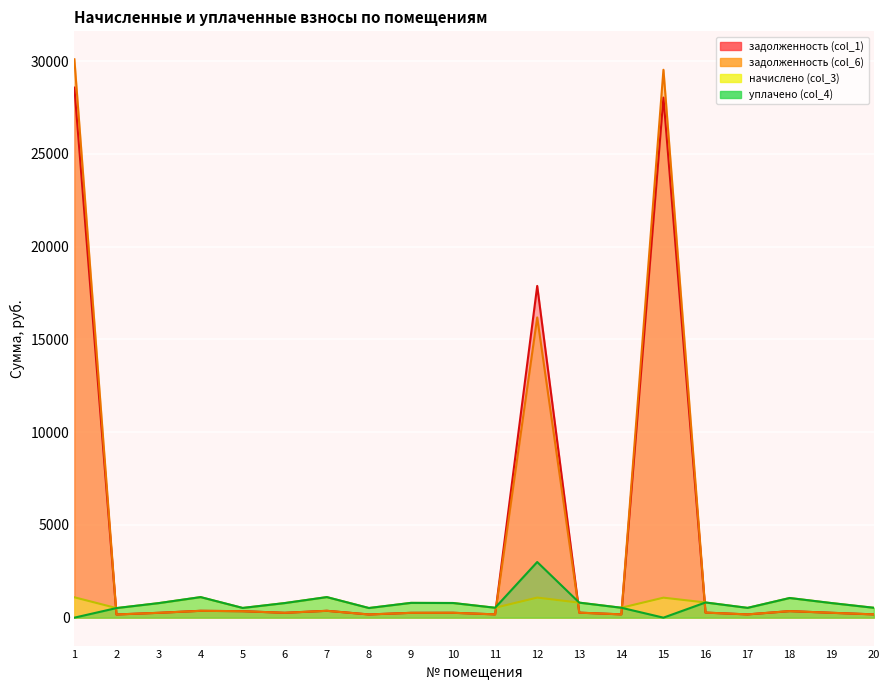

Which category has the highest value across all series?

1